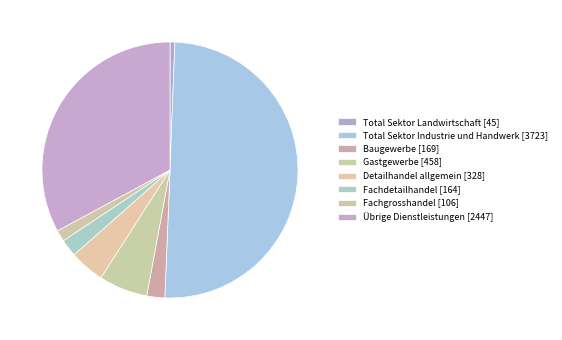

What is the smallest slice in the pie chart?

Total Sektor Landwirtschaft